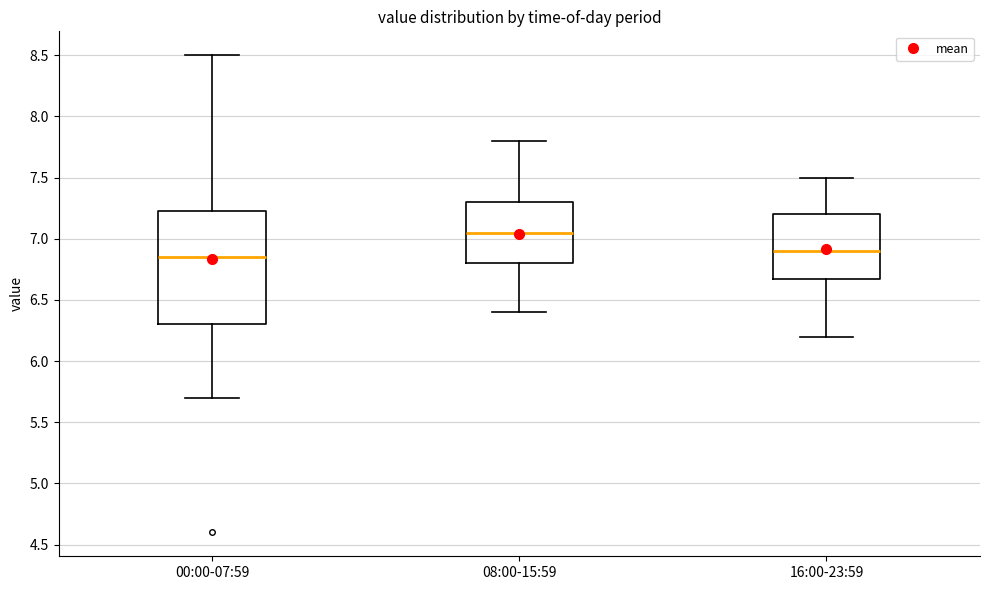

Comparing the boxes themselves (not the whiskers), which one is the tallest?

00:00-07:59